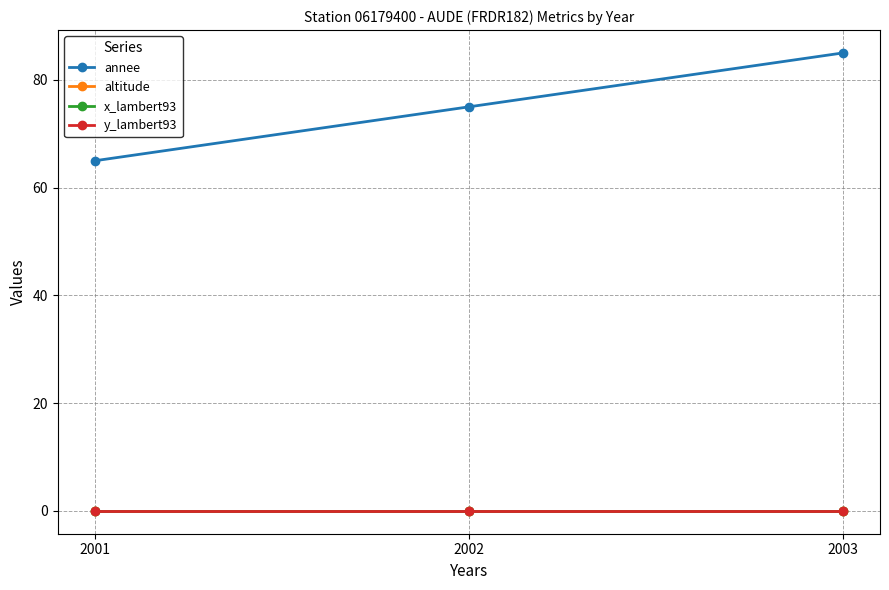

The value of y_lambert93 at 2002 is 0. True or false?

True